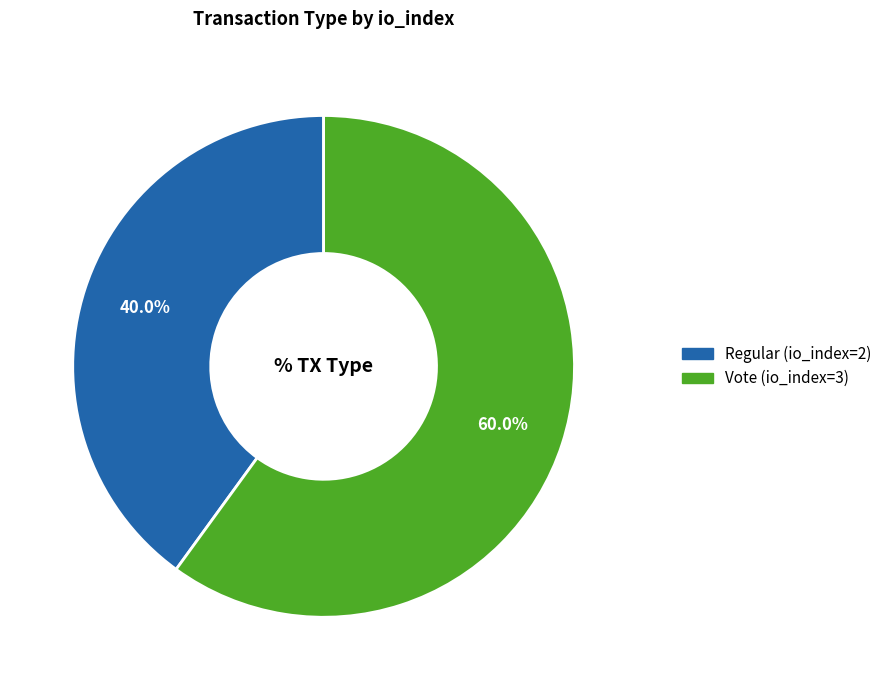

What is the smallest slice in the pie chart?

Regular (io_index=2)